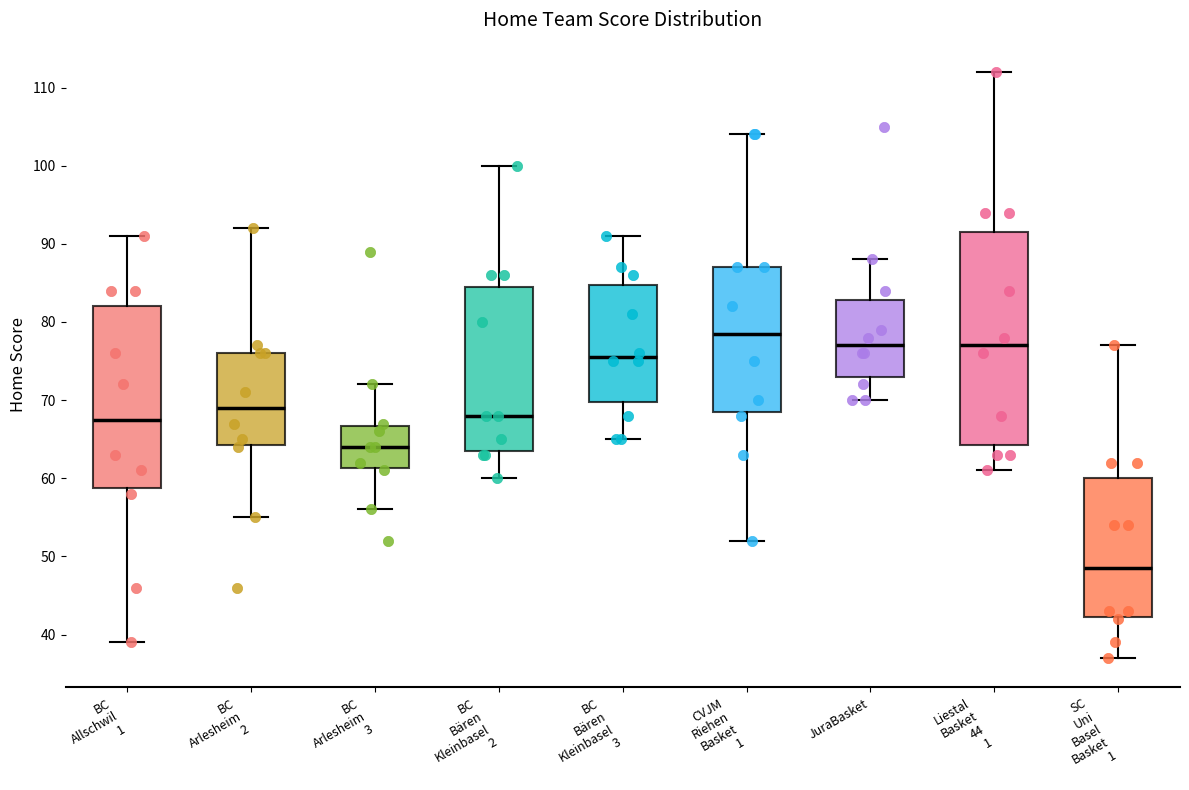

Comparing the boxes themselves (not the whiskers), which one is the tallest?

Liestal Basket 44 1